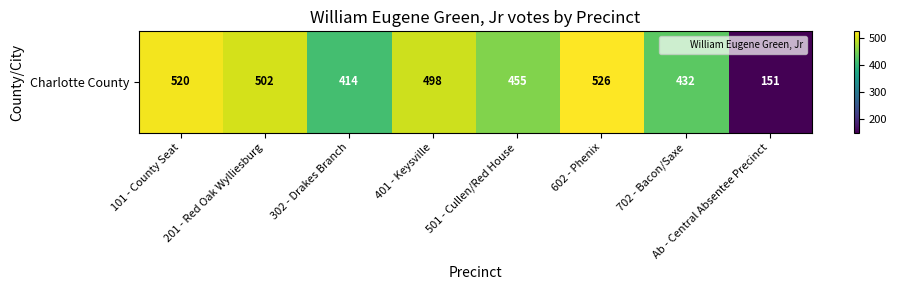

What is the ratio of the value at 702 - Bacon/Saxe to the value at 501 - Cullen/Red House?

0.9